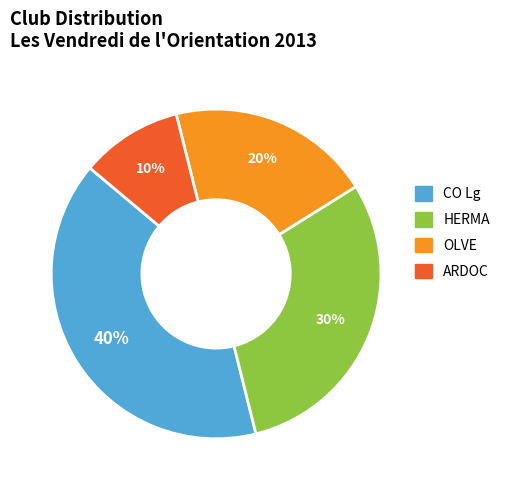

To the nearest percent, what is the difference between the OLVE and ARDOC slice percentages?

10%